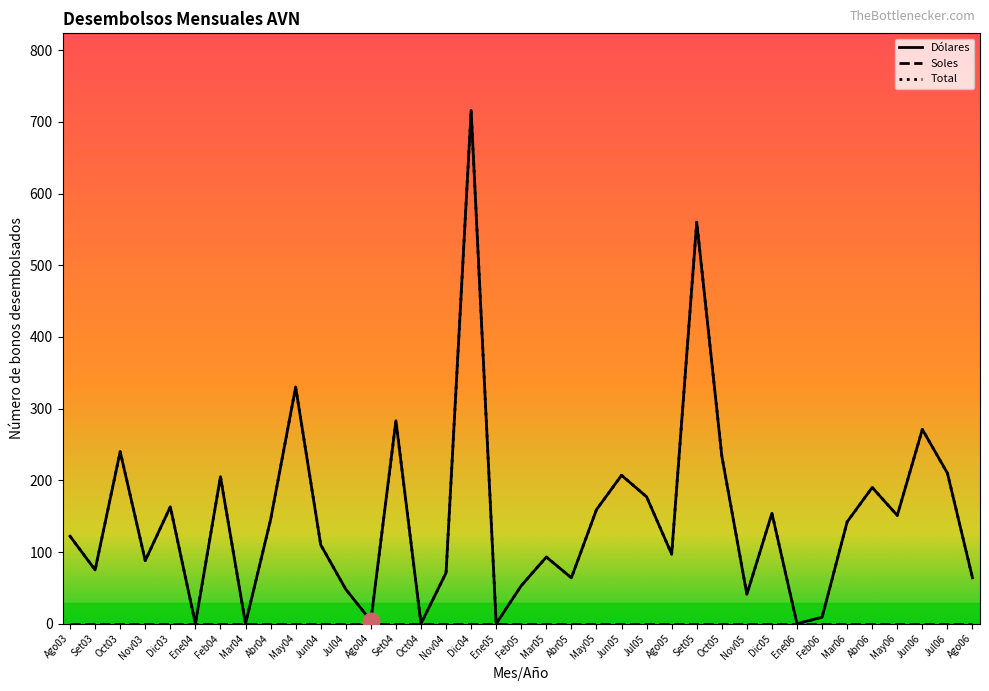

What is the approximate value of Dolares at Abr04, to the nearest 100?

100